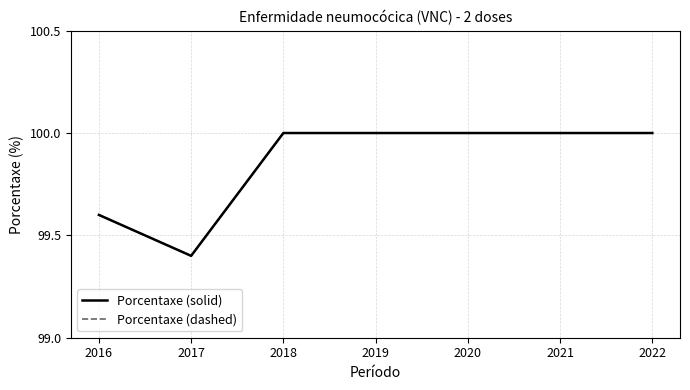

What is the sum of all Porcentaxe (dashed) values?

699.0